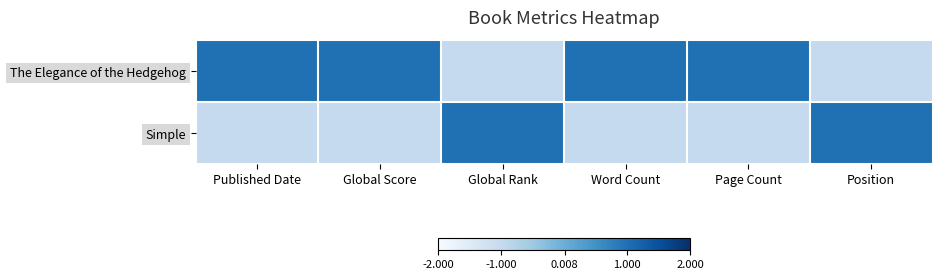

What is the smallest value displayed?

-1